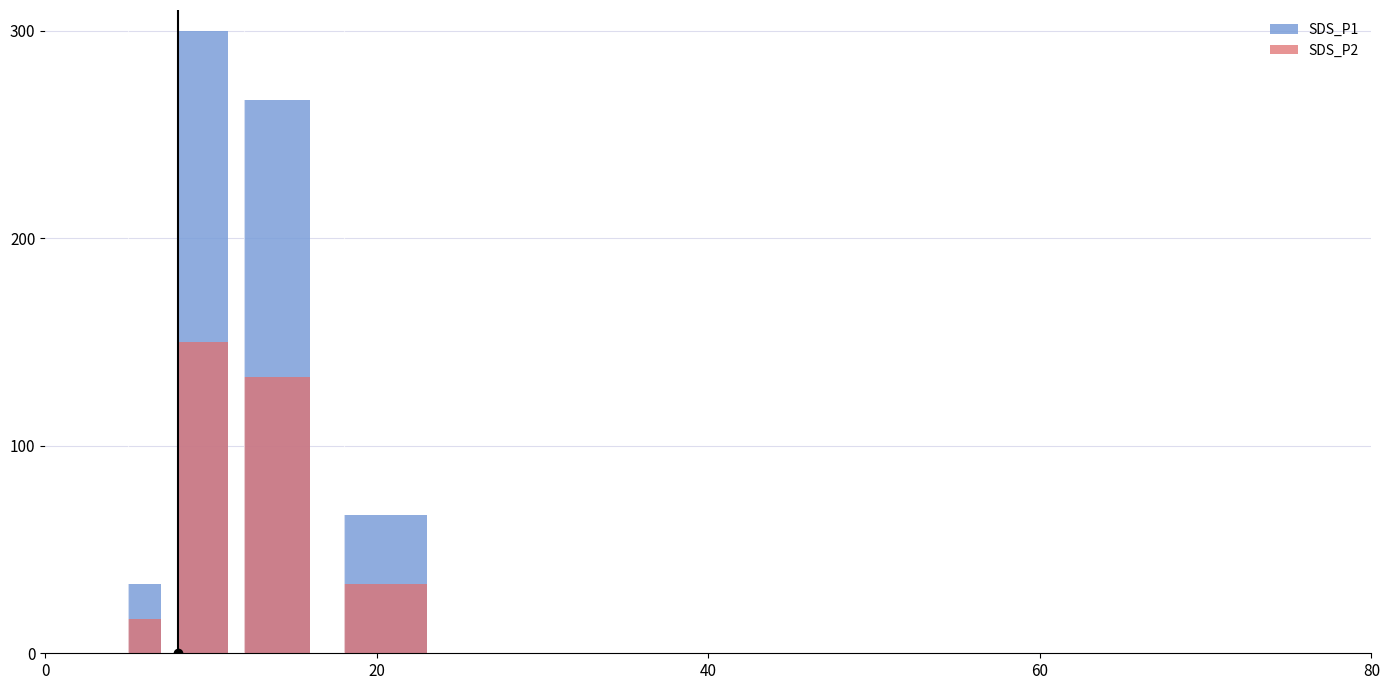

Reading left to right, what are all the values shown in this chart?

SDS_P1: 0.0	33.3	300.0	266.7	66.7
SDS_P2: 0.0	16.7	150.0	133.3	33.3